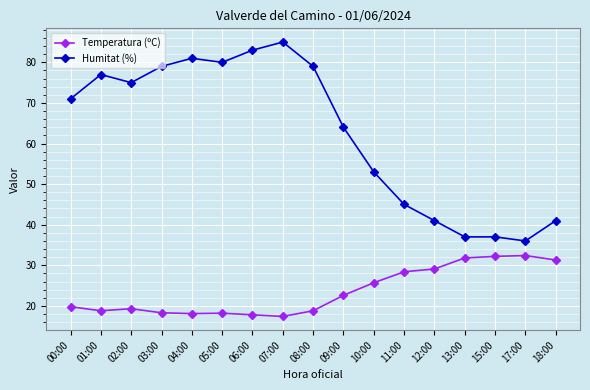

What are all the series names shown in the legend?

Temperatura (ºC), Humitat (%)